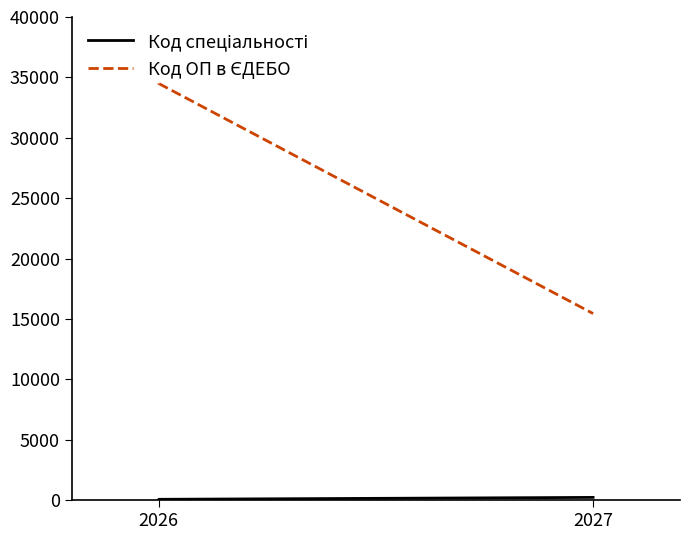

What are all the series names shown in the legend?

Код спеціальності, Код ОП в ЄДЕБО